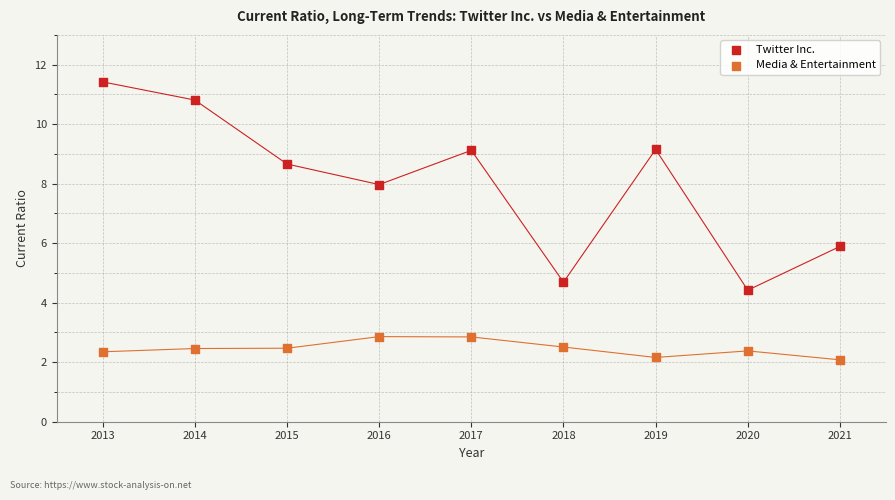

Which series reaches the minimum Y coordinate?

Media & Entertainment